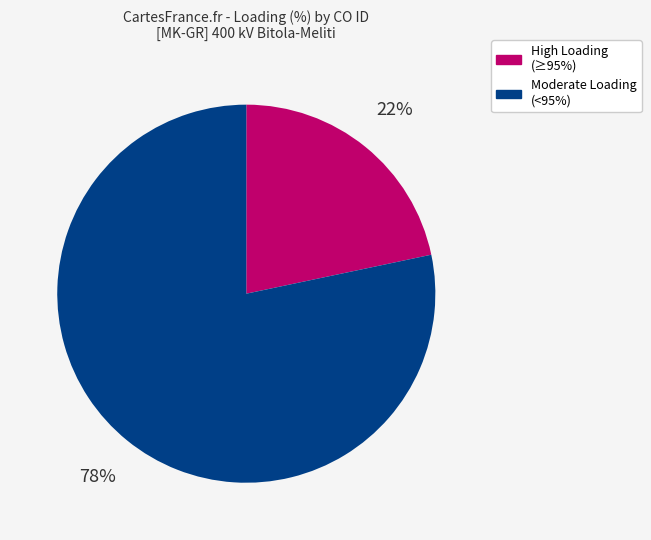

Is there any slice that represents more than half of the pie?

Yes